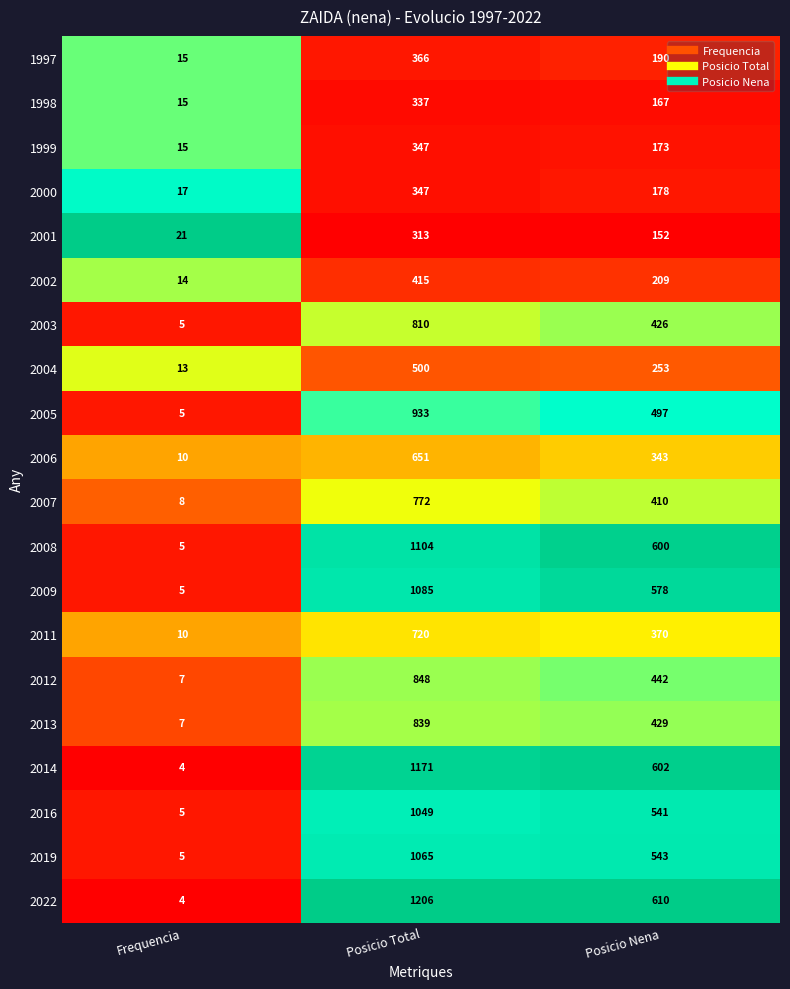

Where is 2022 nearest to the value 605?

Posicio Nena